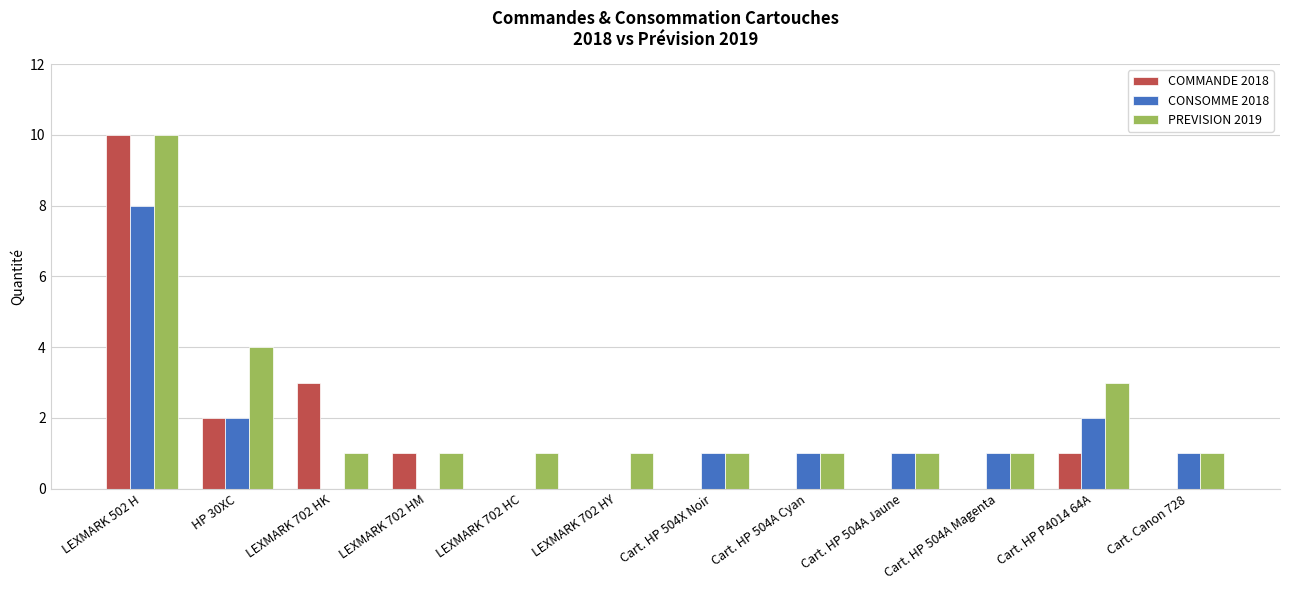

Between LEXMARK 702 HK and Cart. HP 504A Cyan, which series saw the biggest shift?

COMMANDE 2018